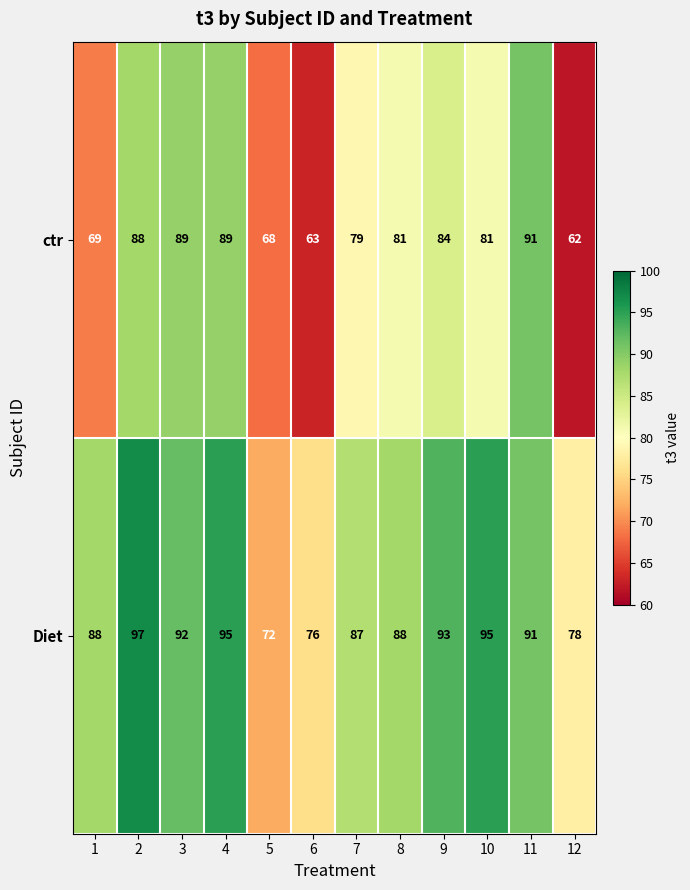

Reading left to right, what are all the values shown in this chart?

ctr: 69	88	89	89	68	63	79	81	84	81	91	62
Diet: 88	97	92	95	72	76	87	88	93	95	91	78